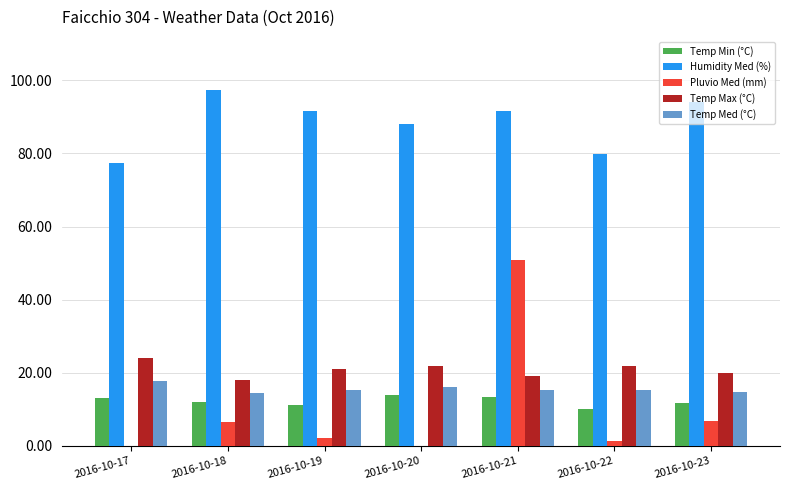

What is the average value of the Temp Min (°C) series?

12.2